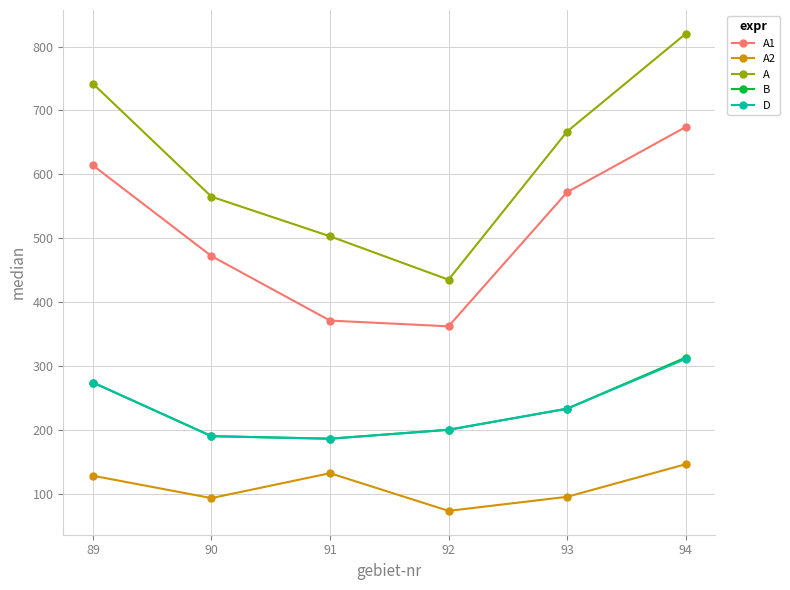

What is the difference between the maximum and minimum values in the A series?

385